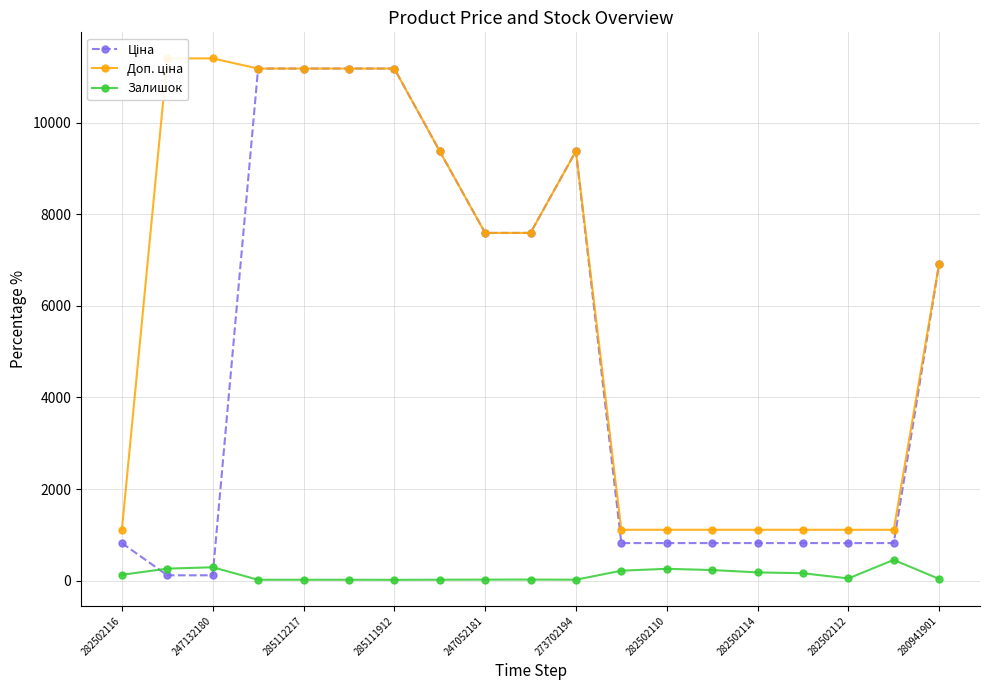

Reading left to right, extract all data points from this chart.

Ціна: 818.5	114.1	114.1	11188.2	11188.2	11188.2	11188.2	9384.0	7596.5	7596.5	9384.0	818.5	818.5	818.5	818.5	818.5	818.5	818.5	6925.7
Доп. ціна: 1109.2	11410.0	11410.0	11188.2	11188.2	11188.2	11188.2	9384.0	7596.5	7596.5	9384.0	1109.2	1109.2	1109.2	1109.2	1109.2	1109.2	1109.2	6925.7
Залишок: 125.0	260.0	290.0	17.0	17.0	17.0	15.0	18.0	20.0	21.0	18.0	215.0	256.0	229.0	178.0	159.0	46.0	451.0	34.0